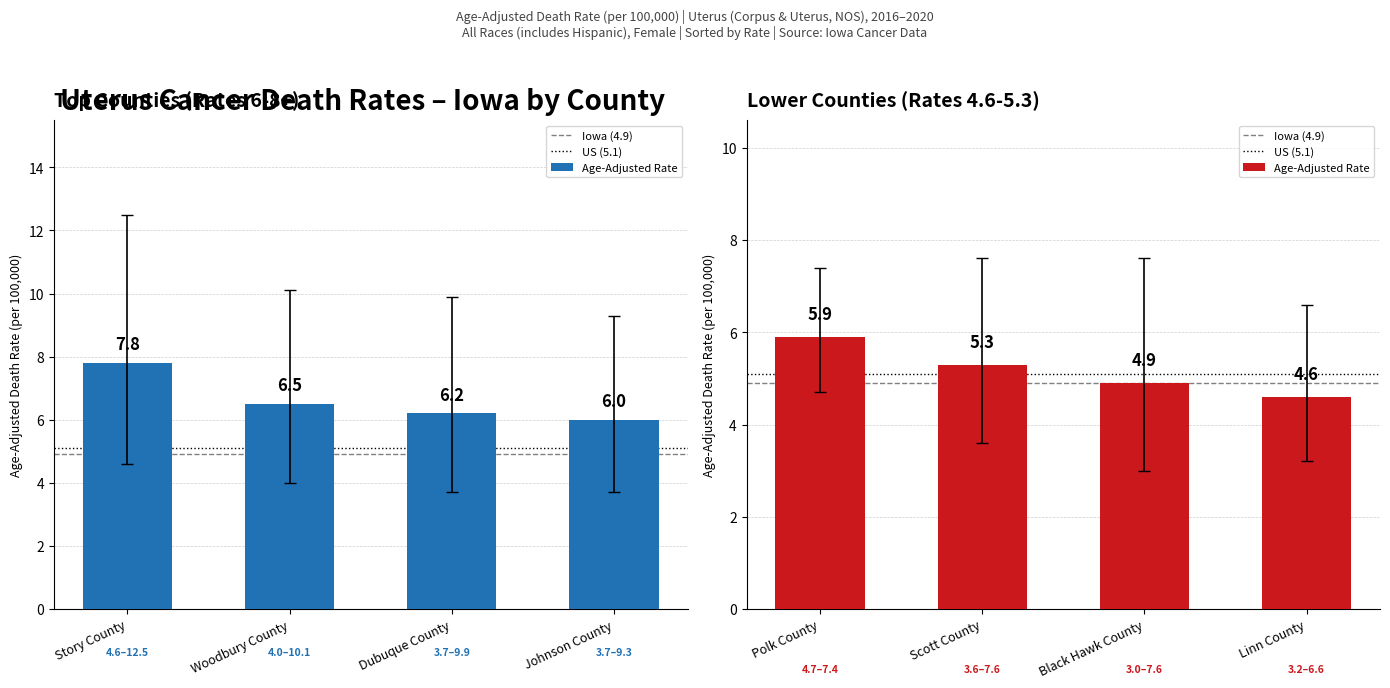

What position from the left is Polk County?

5